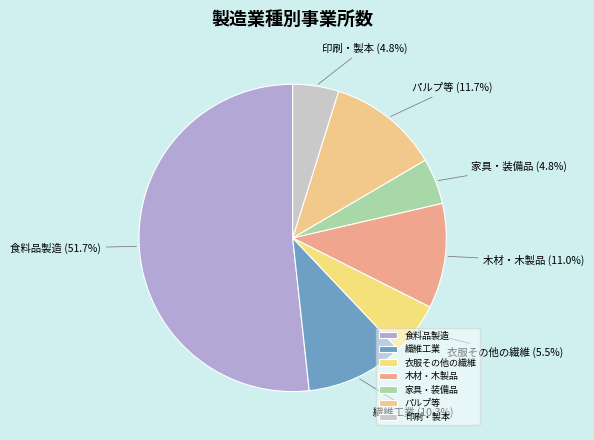

What is the majority slice?

食料品製造